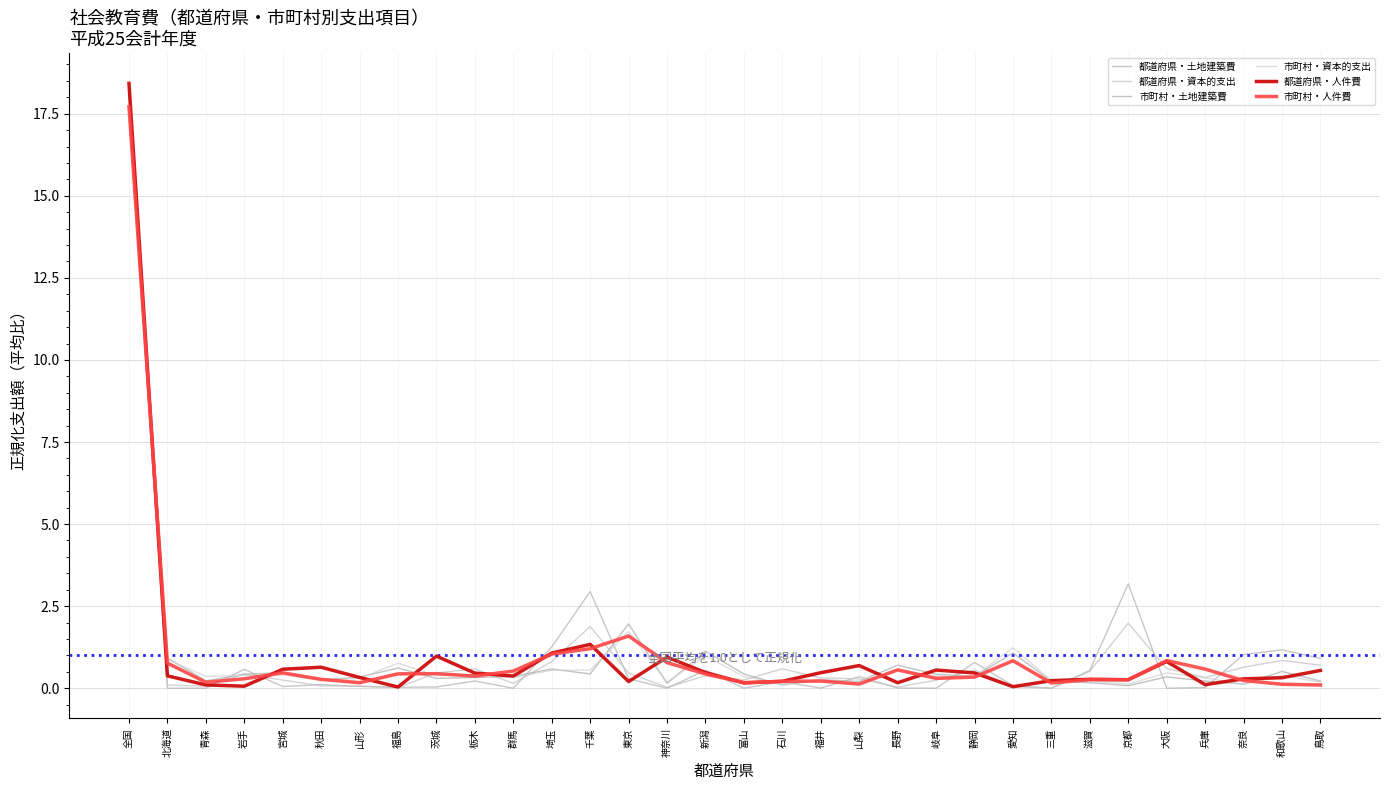

The value of 市町村・土地建築費 at 山形 is 0.3. True or false?

True